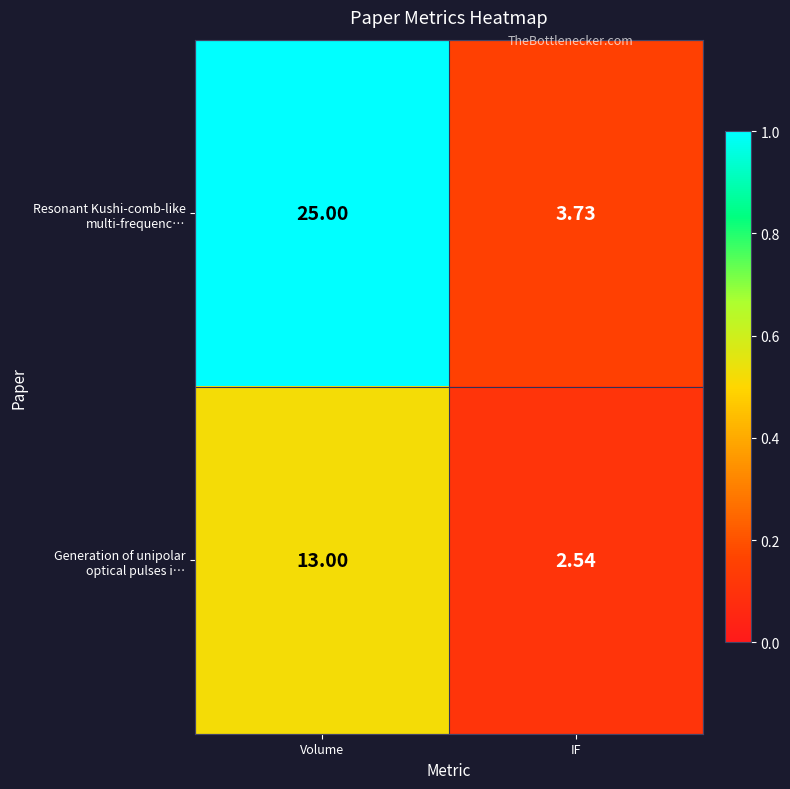

Which category has the lowest value across all series?

IF